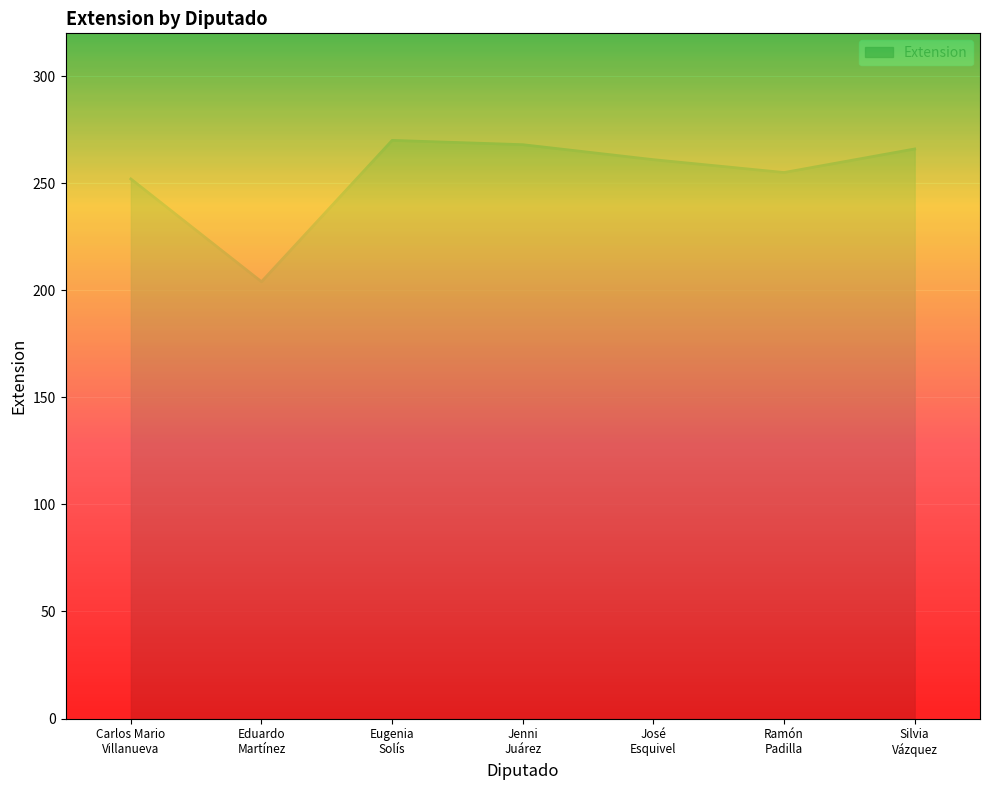

How many distinct data groups are displayed?

1